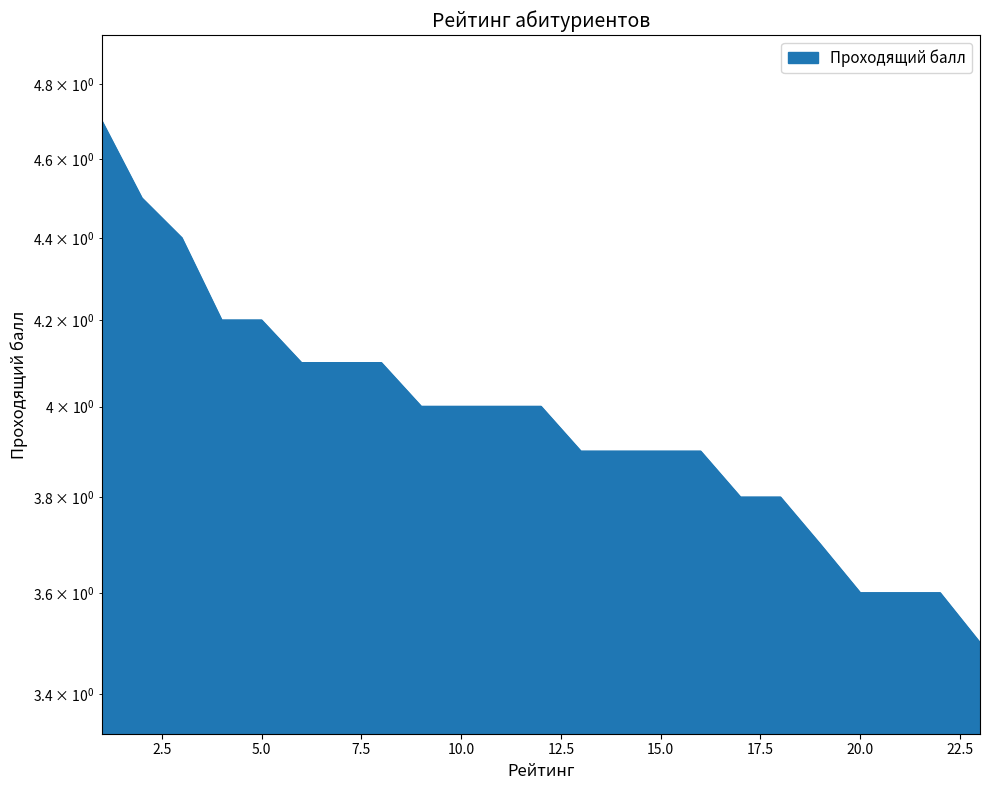

Count the number of values greater than 4.

8